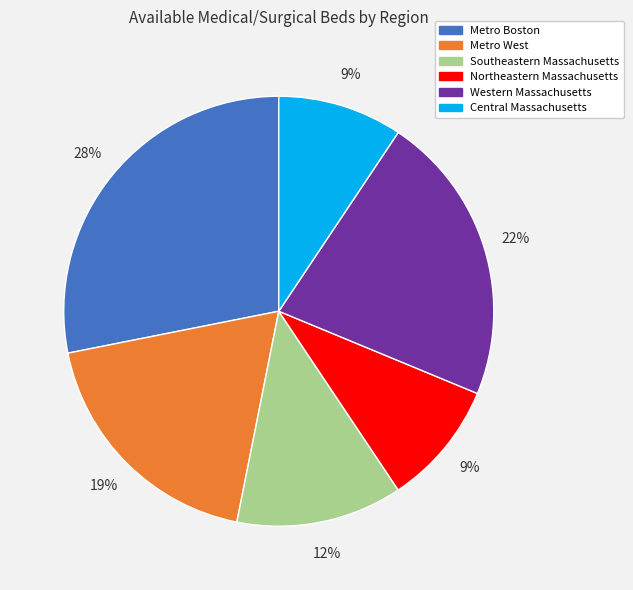

To the nearest percent, what is the difference between the largest and smallest slice percentages?

19%